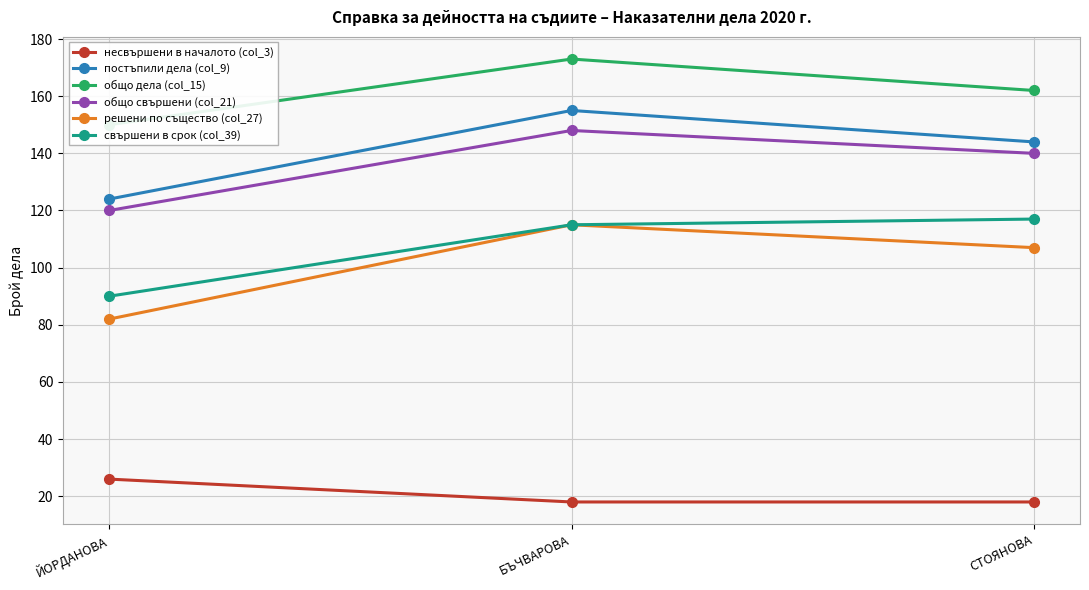

What is the difference between the highest and lowest values at ЙОРДАНОВА?

124